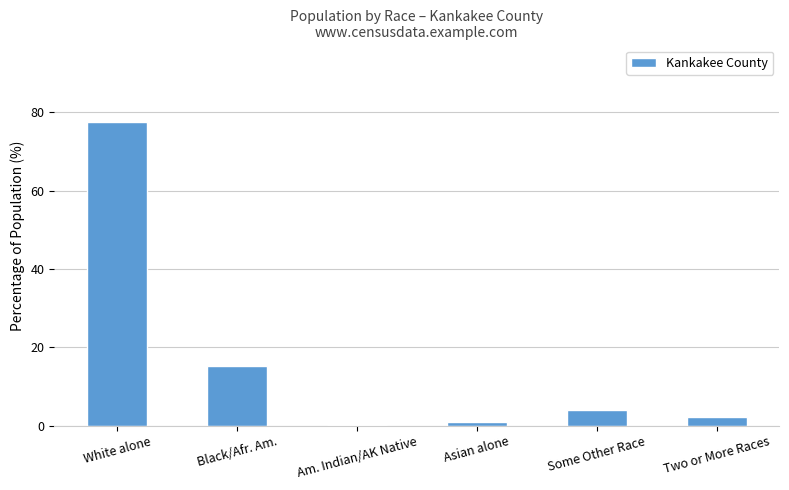

What value does the data have at Some Other Race?

4.0